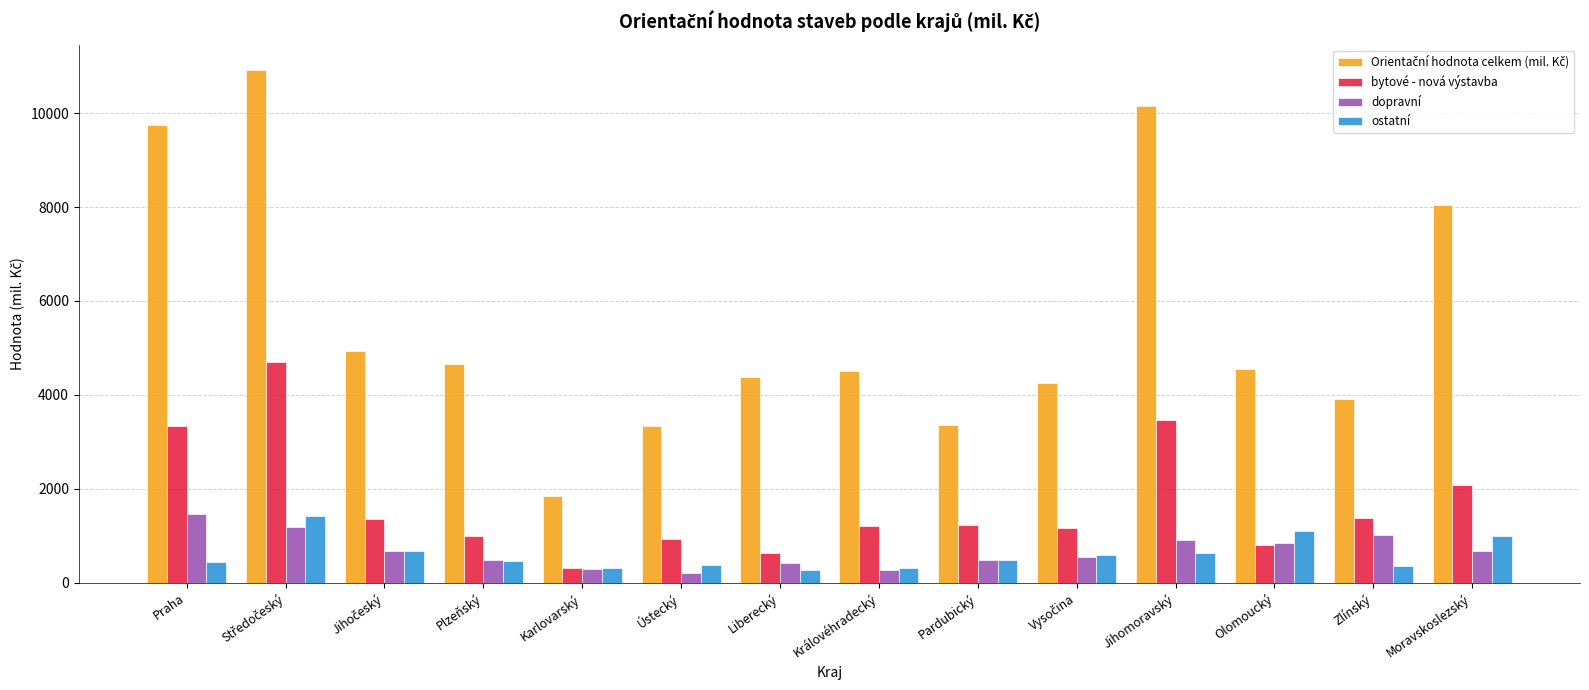

Is it true that dopravní equals 484 at Pardubický?

True